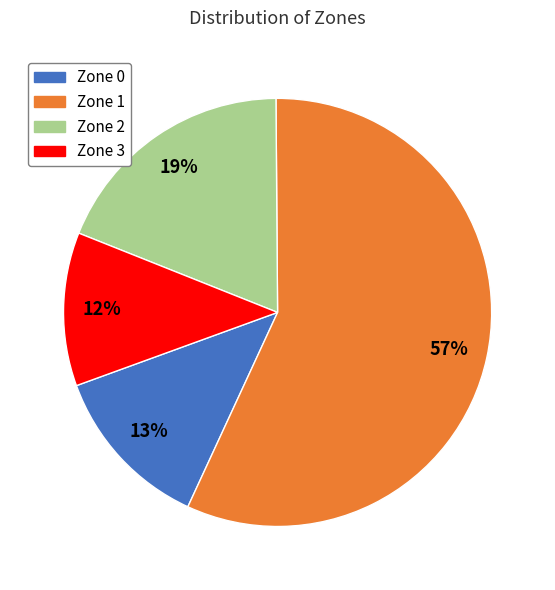

Which slice is the smallest?

Zone 3